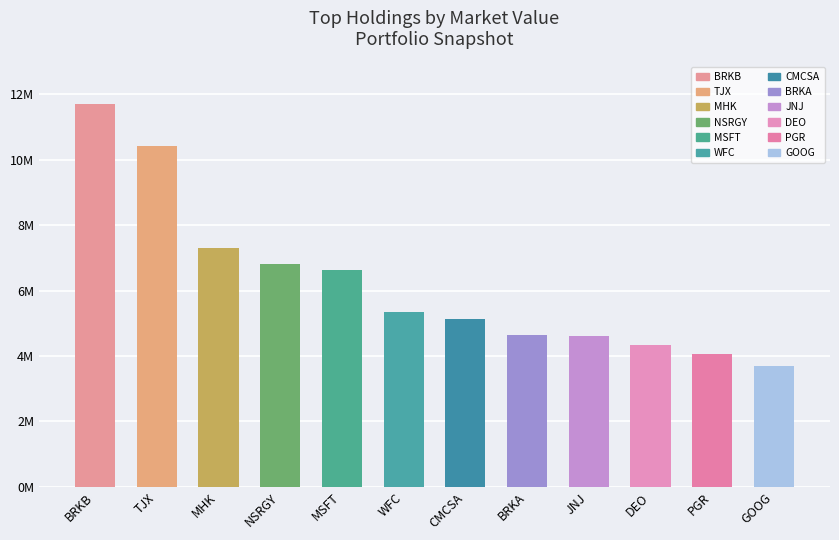

Where does the data first go above 5359000?

BRKB